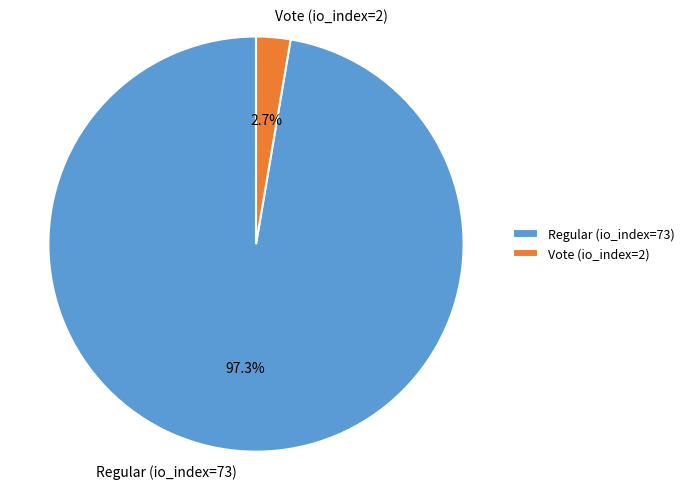

Is the sum of Regular (io_index=73) and Vote (io_index=2) greater than half?

Yes